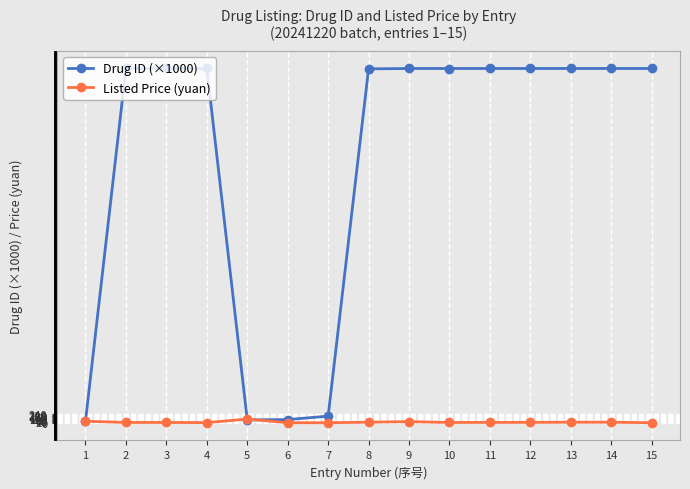

What is the difference between the maximum and minimum values in the Drug ID (×1000) series?

9971.1